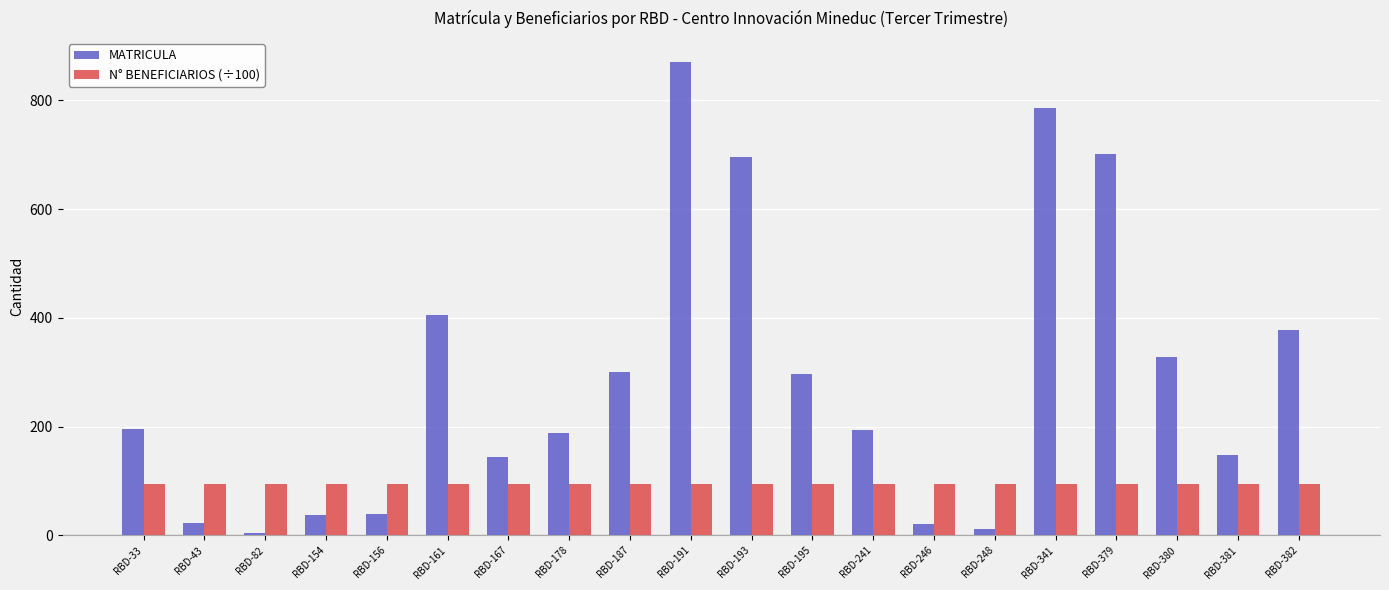

Which series has the widest spread of values?

MATRICULA